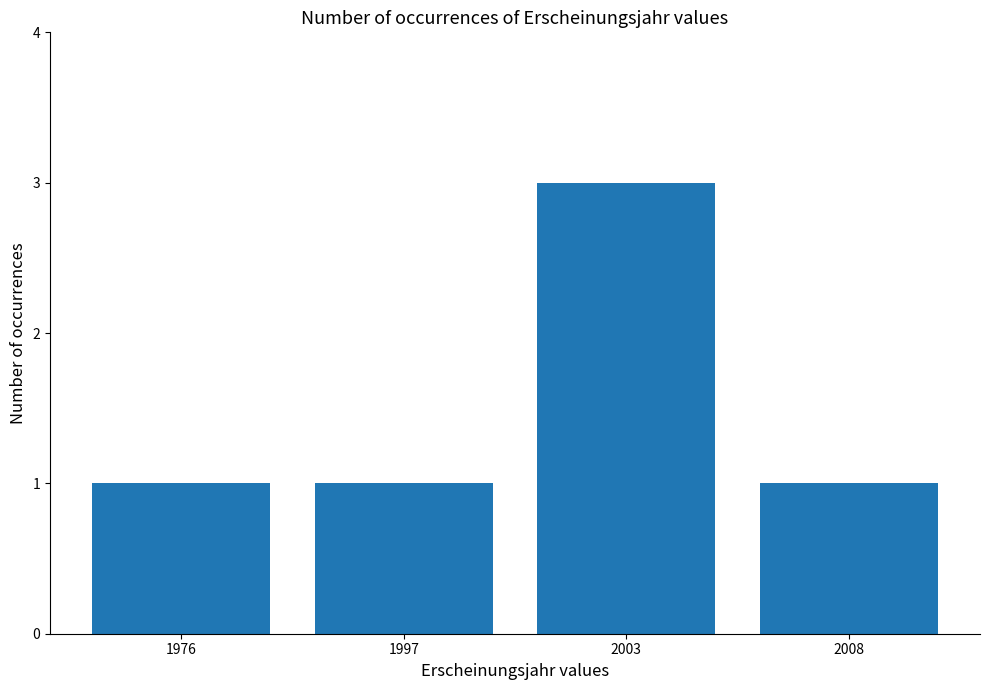

Reading left to right, extract all data points from this chart.

1976=1	1997=1	2003=3	2008=1